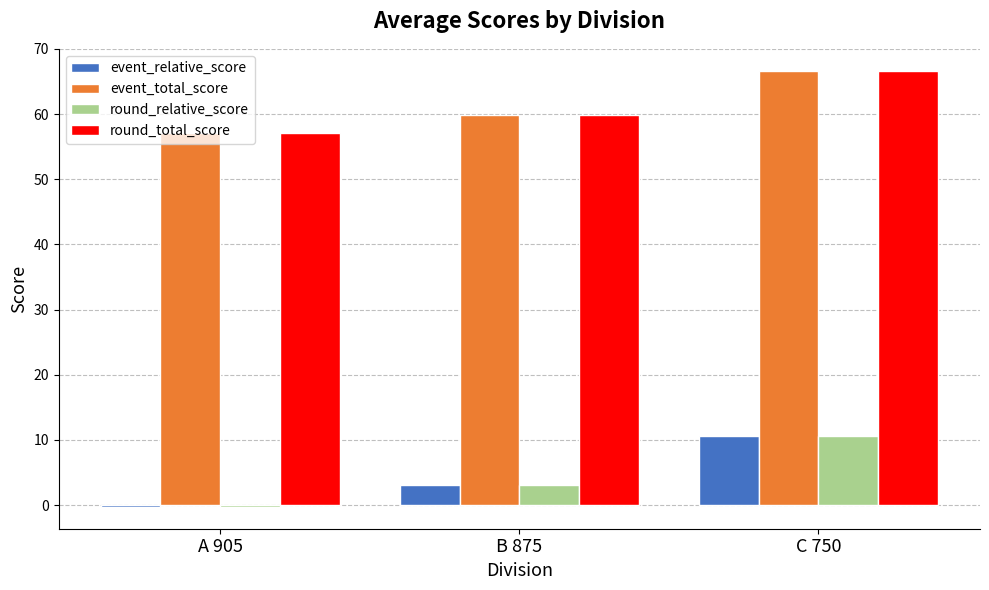

What is the total value across all series at B 875?

125.7